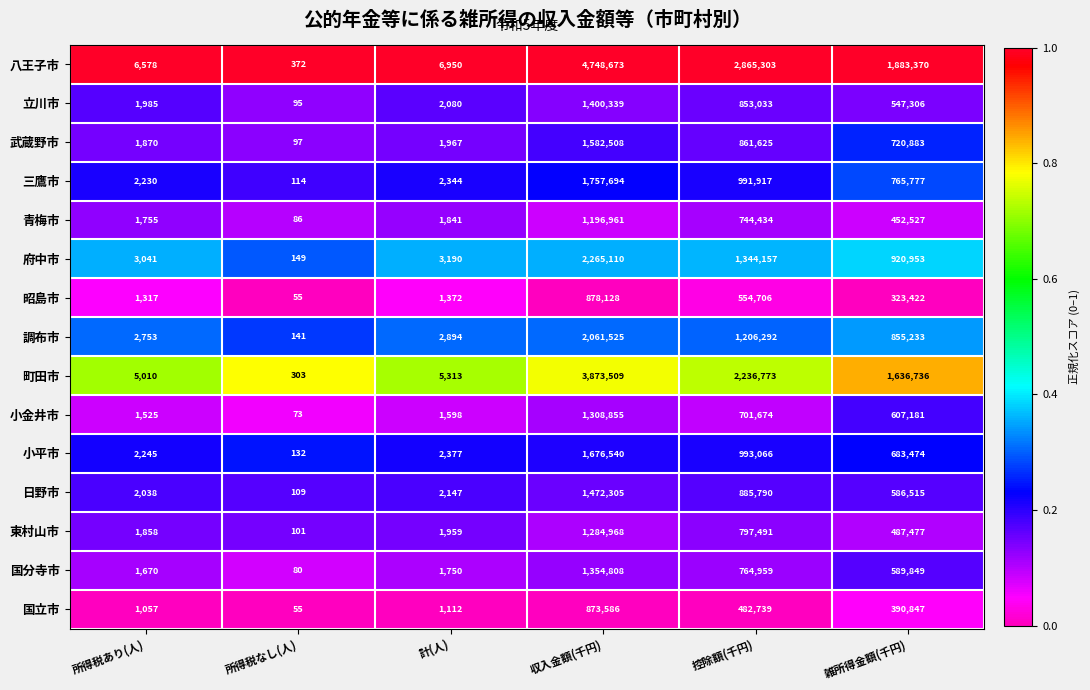

The 国分寺市 series shows 1016 at 計(人). True or false?

False